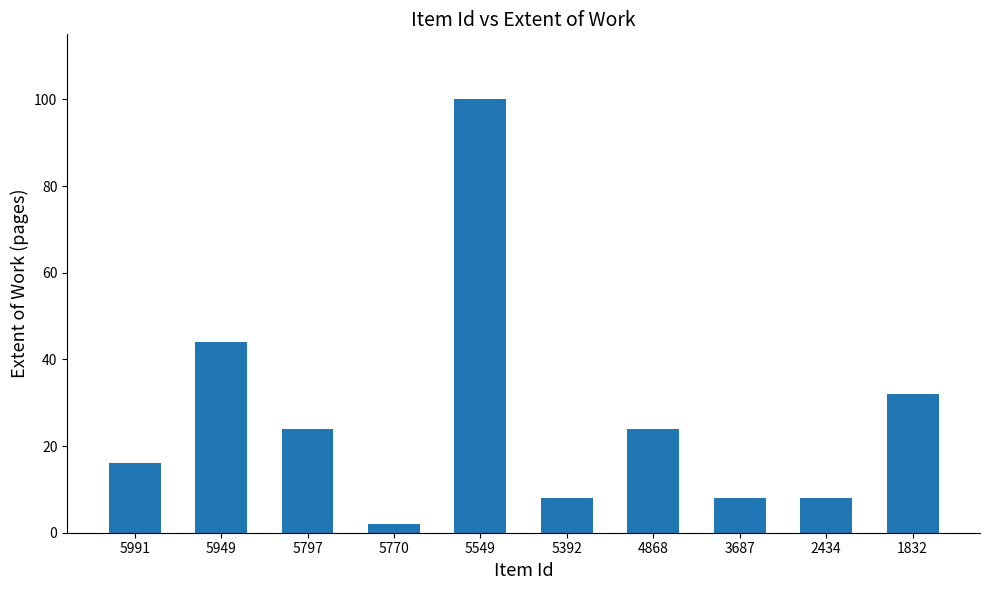

Where does the data first go above 24?

5949